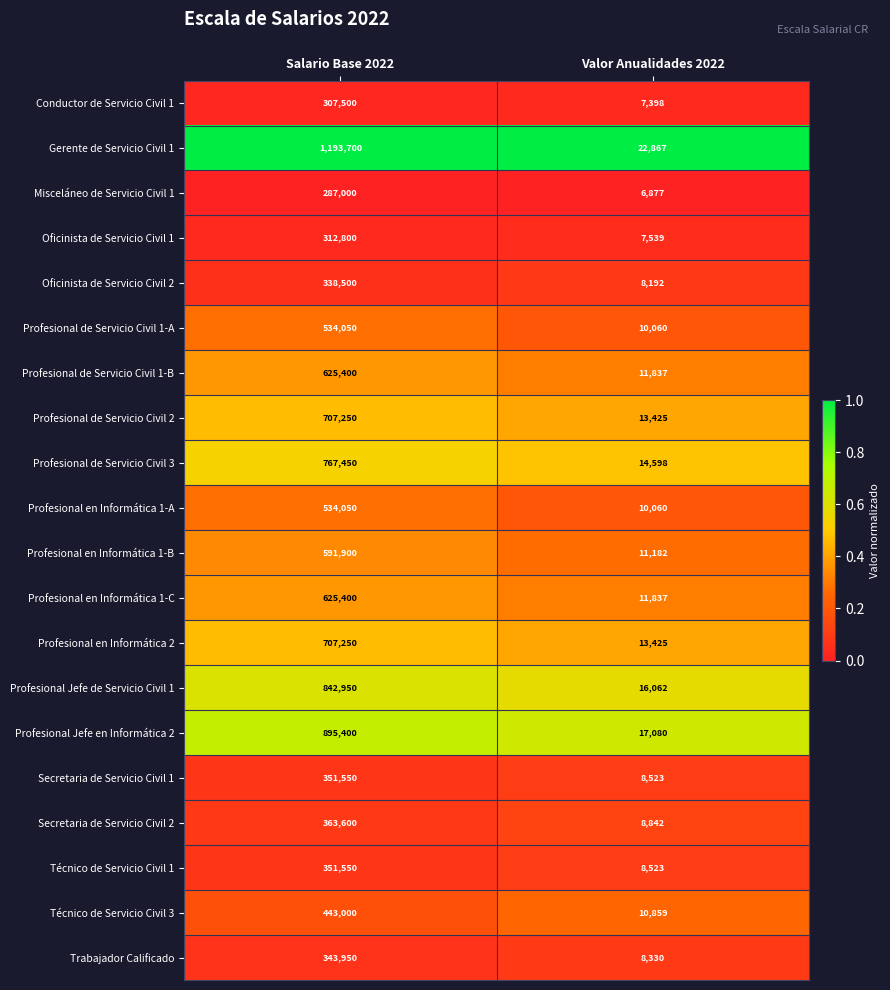

What is the sum of all Profesional en Informática 1-A values?

544110